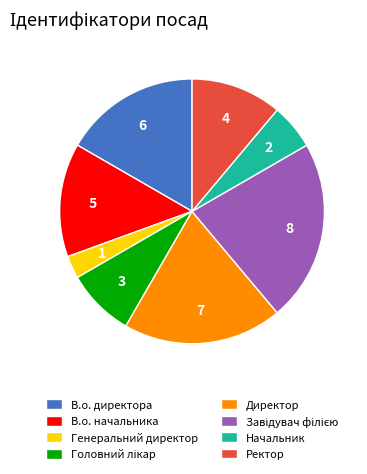

Which has a higher value, В.о. директора or Ректор?

В.о. директора